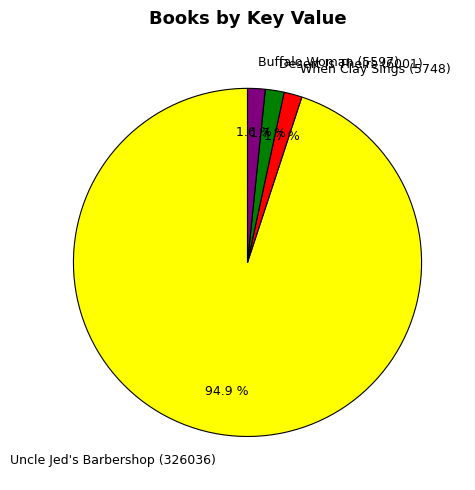

The Buffalo Woman (5597) slice represents 15% of the pie. True or false?

False